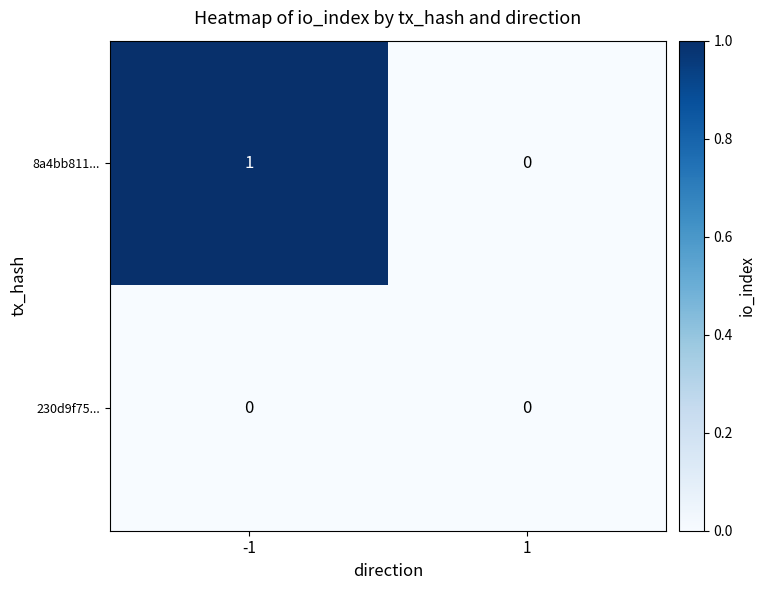

At which category is the sum across all series the highest?

-1